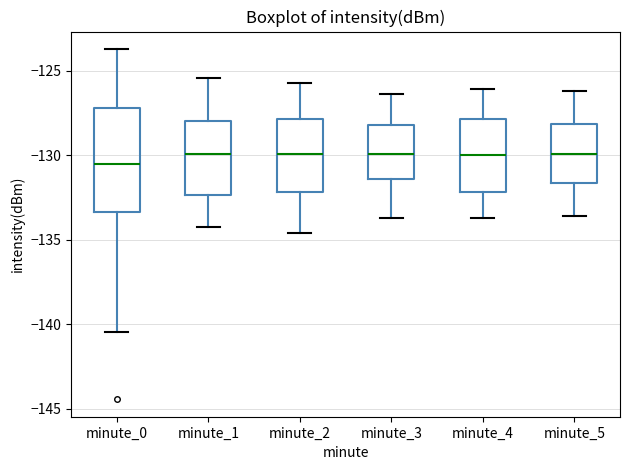

Reading left to right, read every box against the y-axis: the position of its median line, the range the box covers, and the ends of its whiskers. The values are not printed on the chart, so give them approximately, as read against the axis.

minute_0: median -130.5, box -133.5 to -127.0, whiskers -140.5 to -123.5
minute_1: median -130.0, box -132.5 to -128.0, whiskers -134.5 to -125.5
minute_2: median -130.0, box -132.0 to -128.0, whiskers -134.5 to -125.5
minute_3: median -130.0, box -131.5 to -128.0, whiskers -133.5 to -126.5
minute_4: median -130.0, box -132.0 to -128.0, whiskers -133.5 to -126.0
minute_5: median -130.0, box -131.5 to -128.0, whiskers -133.5 to -126.0